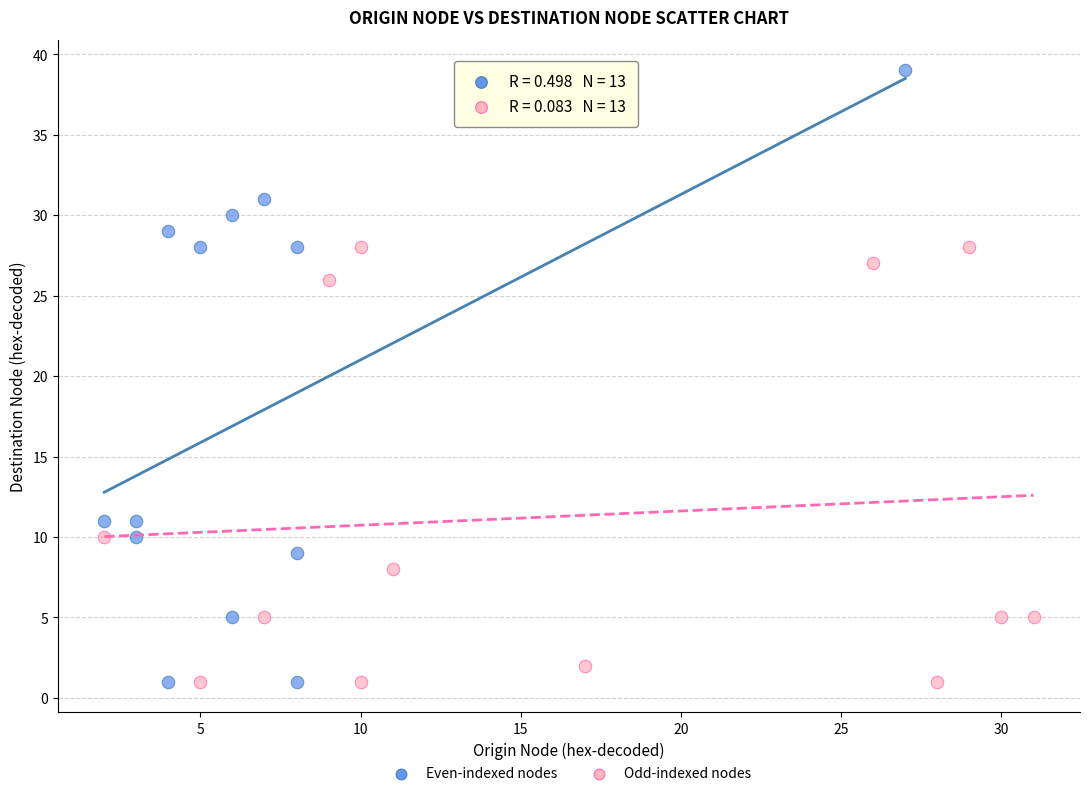

What are all the series names shown in the legend?

Even-indexed nodes, Odd-indexed nodes